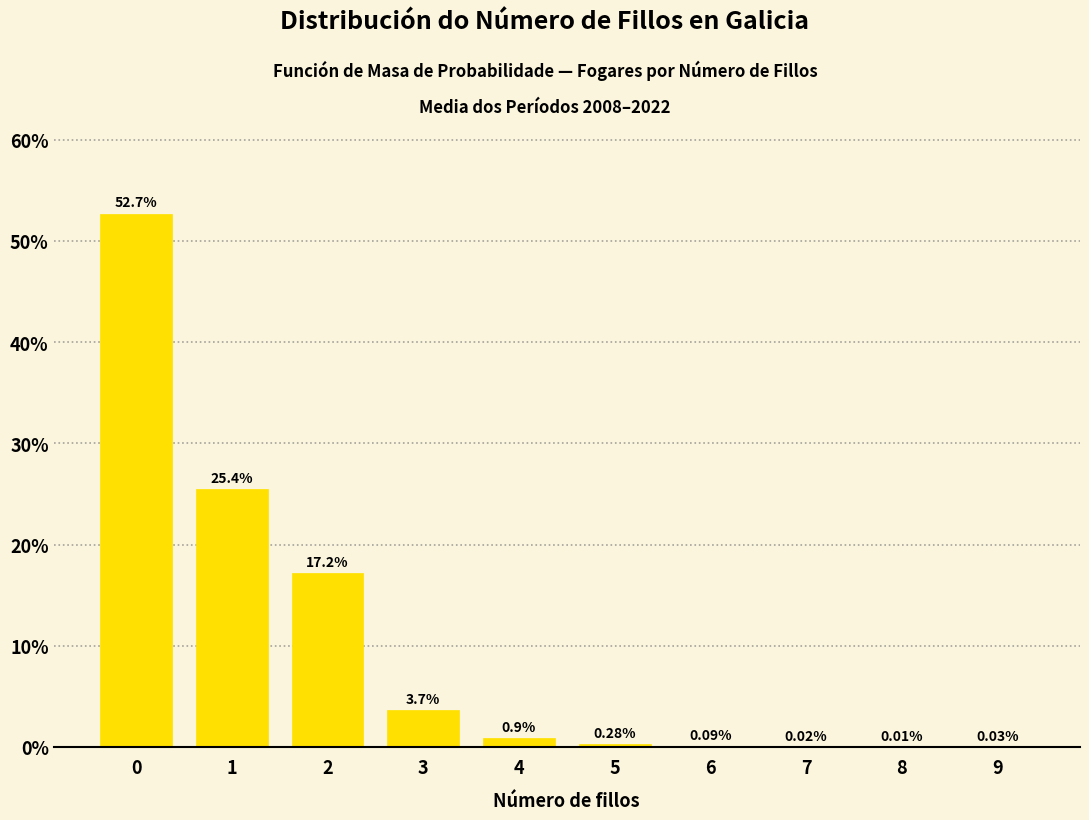

Which has a higher value, 3 or 5?

3